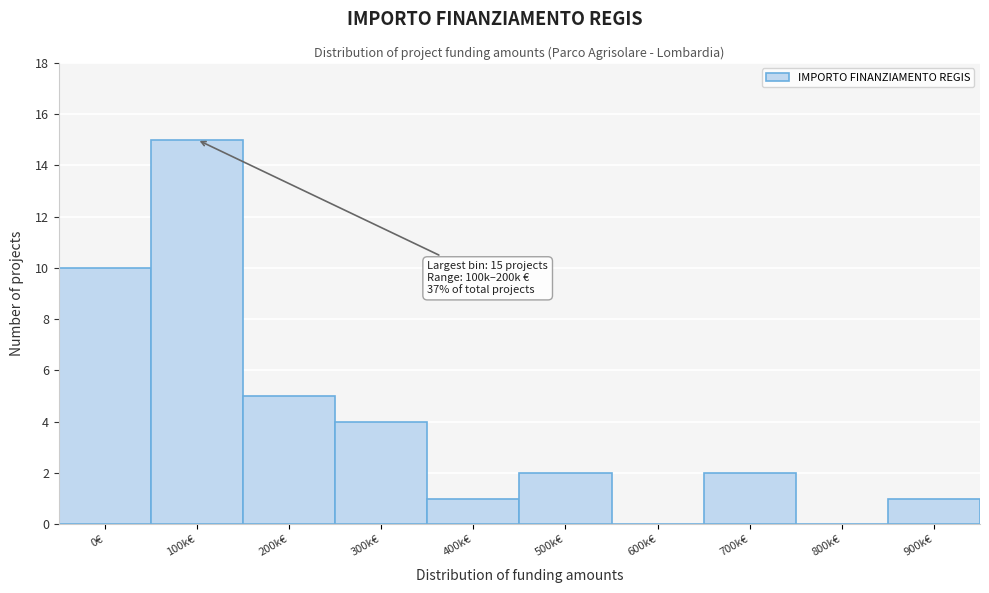

Reading left to right, list all the values displayed in this chart.

0€=10	100k€=15	200k€=5	300k€=4	400k€=1	500k€=2	600k€=0	700k€=2	800k€=0	900k€=1